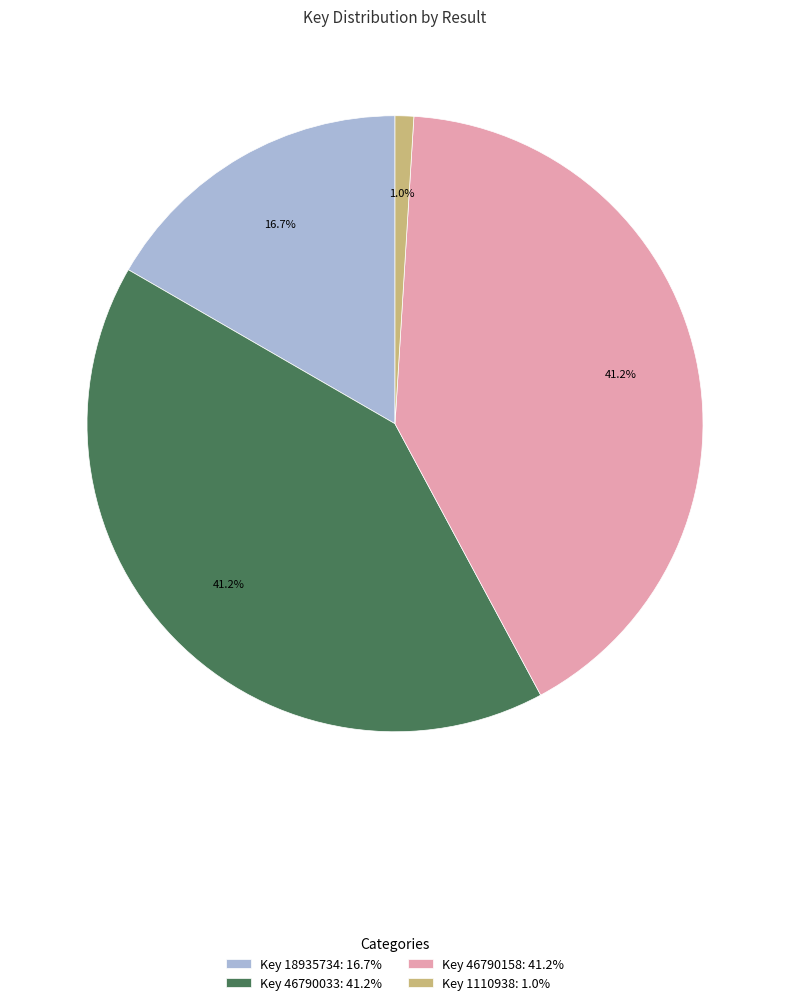

Is there a majority slice in this chart?

No